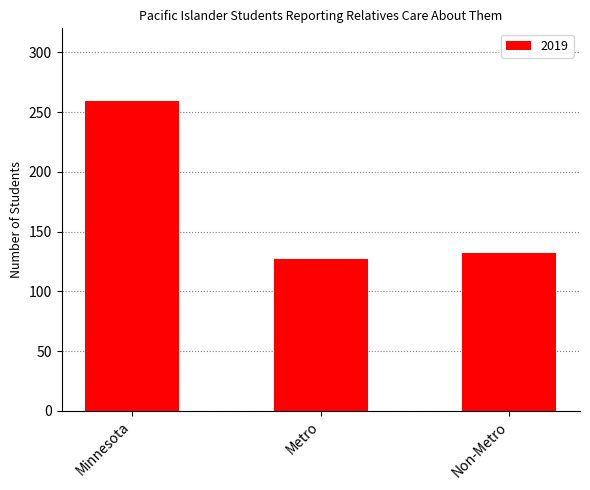

What is the change in value from Minnesota to Metro?

-132